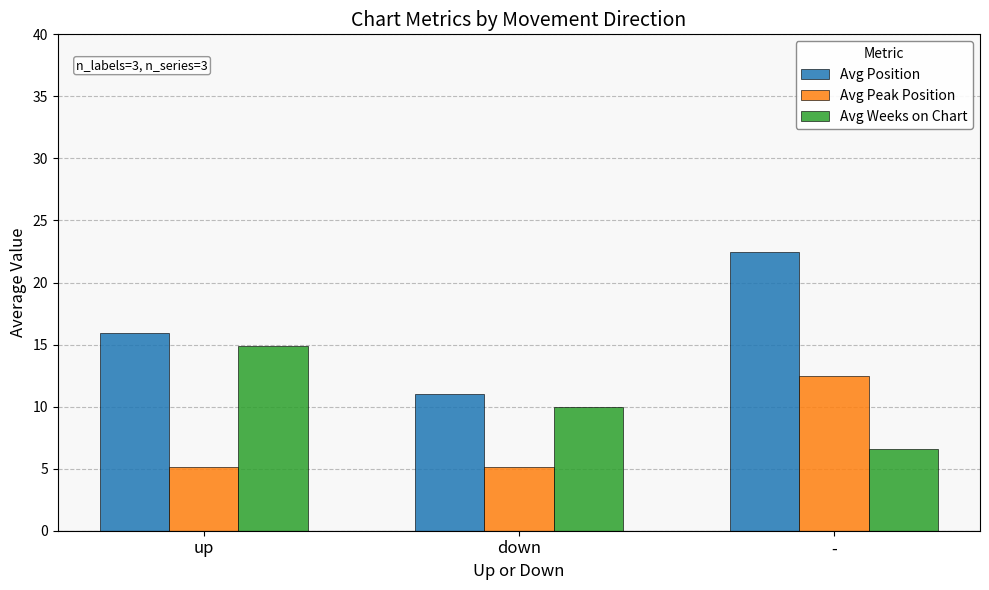

What is the value of the Avg Position bar at the 2nd from the left?

11.0